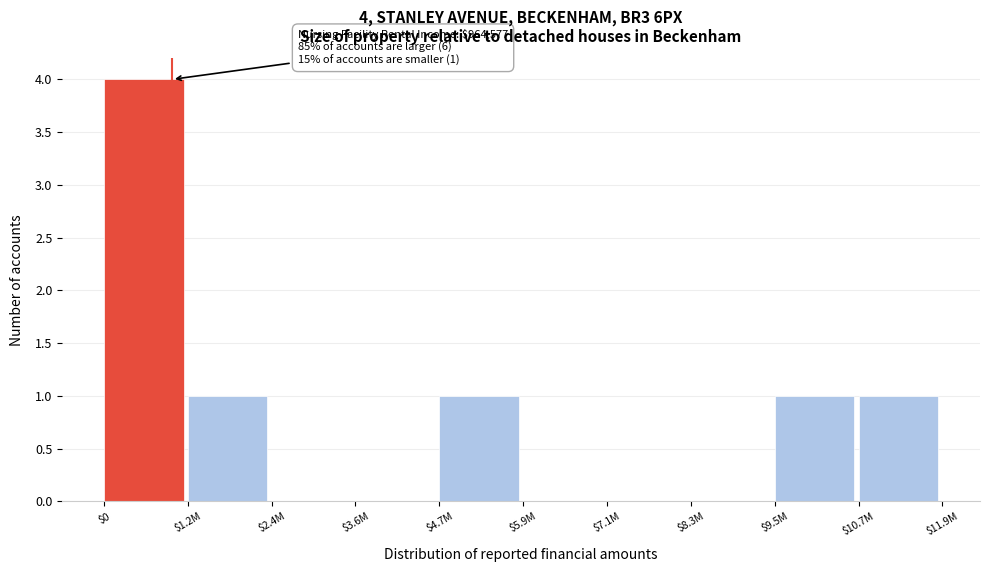

What is the sum of all values?

8